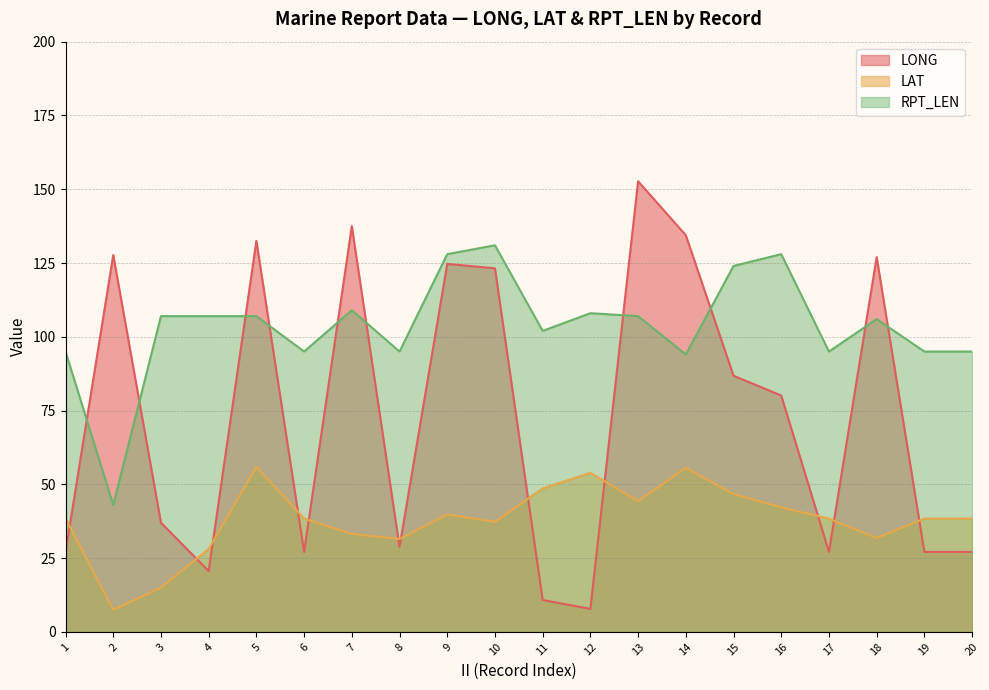

What is the minimum value for LAT line?

7.5